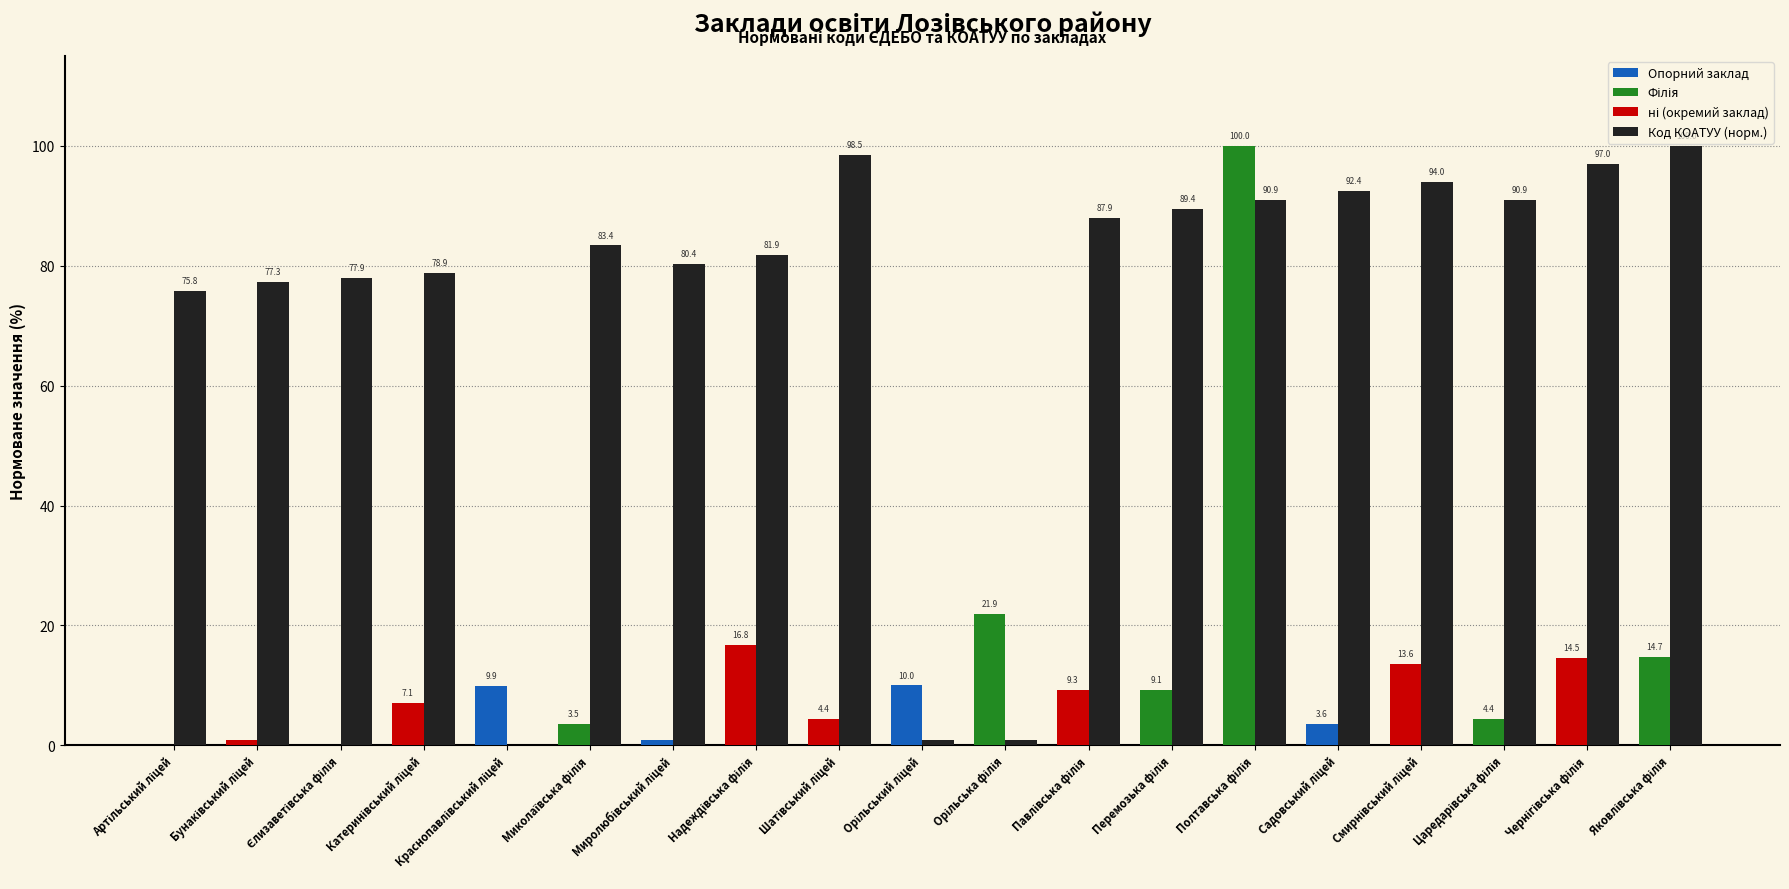

What is the greatest value displayed?

100.0